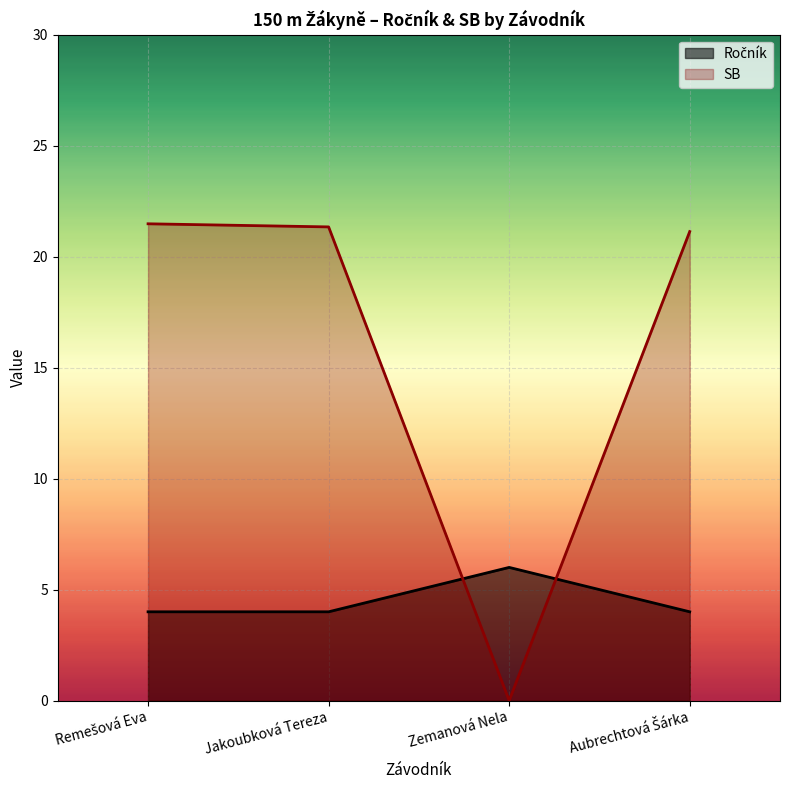

How many lines are shown in the chart?

2